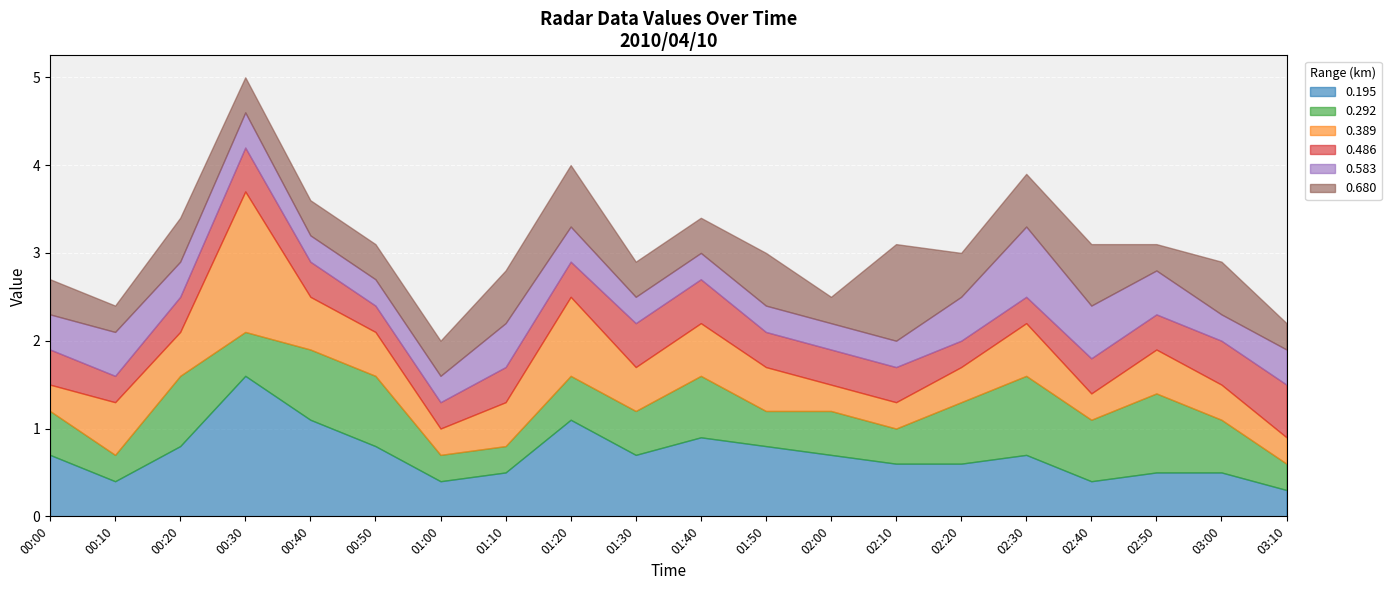

At how many categories does at least one series exceed 1?

4